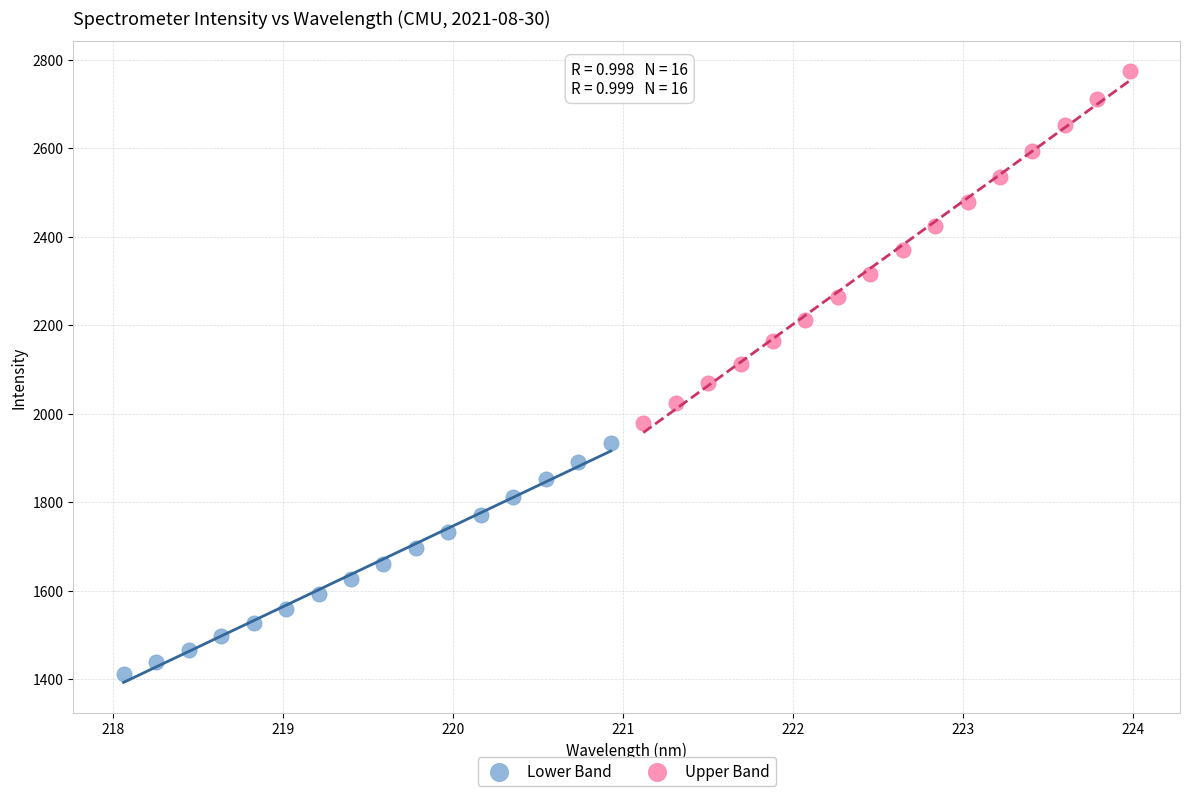

Which series has the largest Y range (max minus min)?

Upper Band